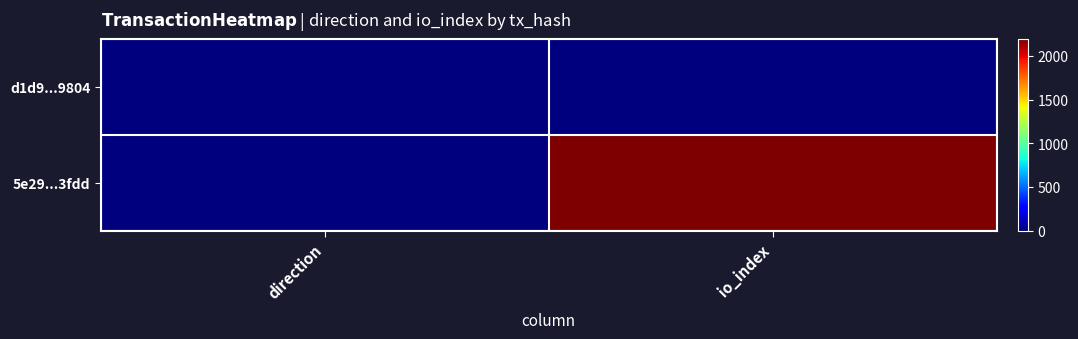

Reading left to right, what are all the values shown in this chart?

d1d9...9804: direction=1	io_index=0
5e29...3fdd: direction=1	io_index=2193